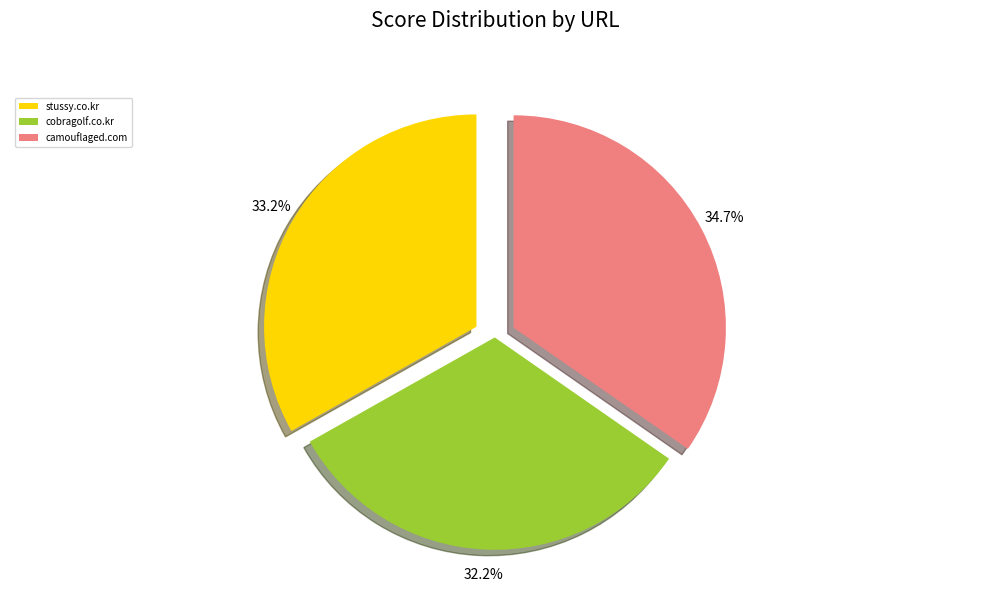

Is it true that stussy.co.kr is 48% of the pie?

False